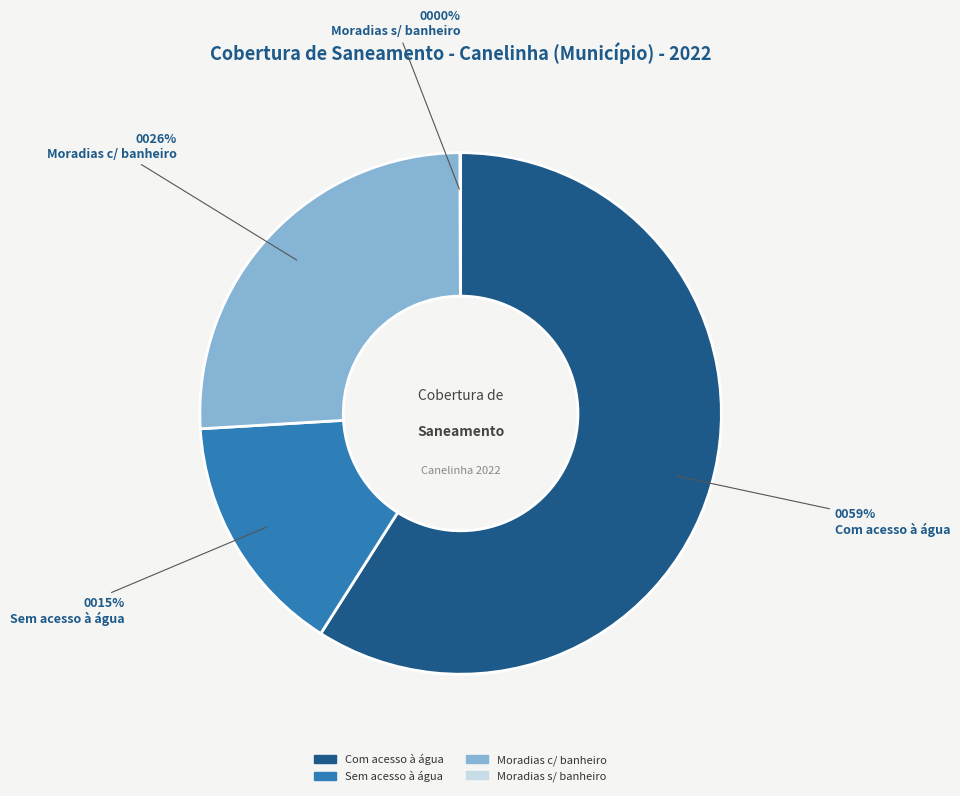

To the nearest percent, what is the average slice percentage?

25%